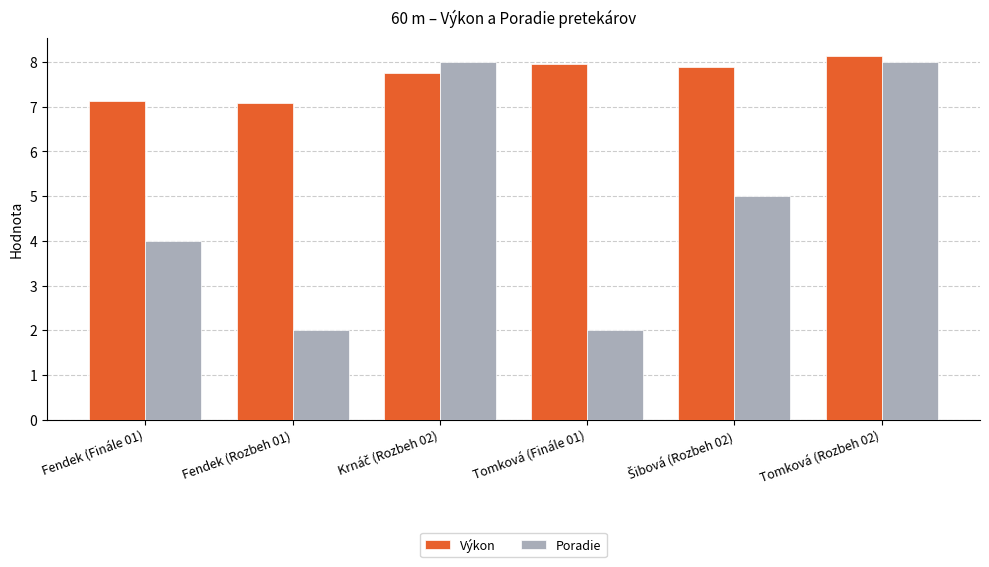

Reading right to left, what are all the values shown in this chart?

Výkon: 8.1	7.9	8.0	7.8	7.1	7.1
Poradie: 8.0	5.0	2.0	8.0	2.0	4.0